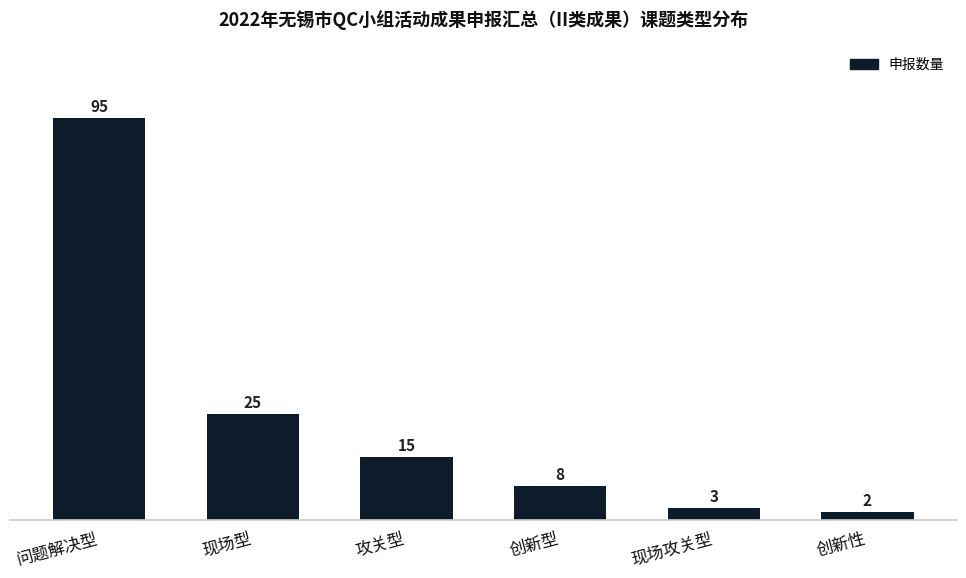

How many data points does each series have?

6